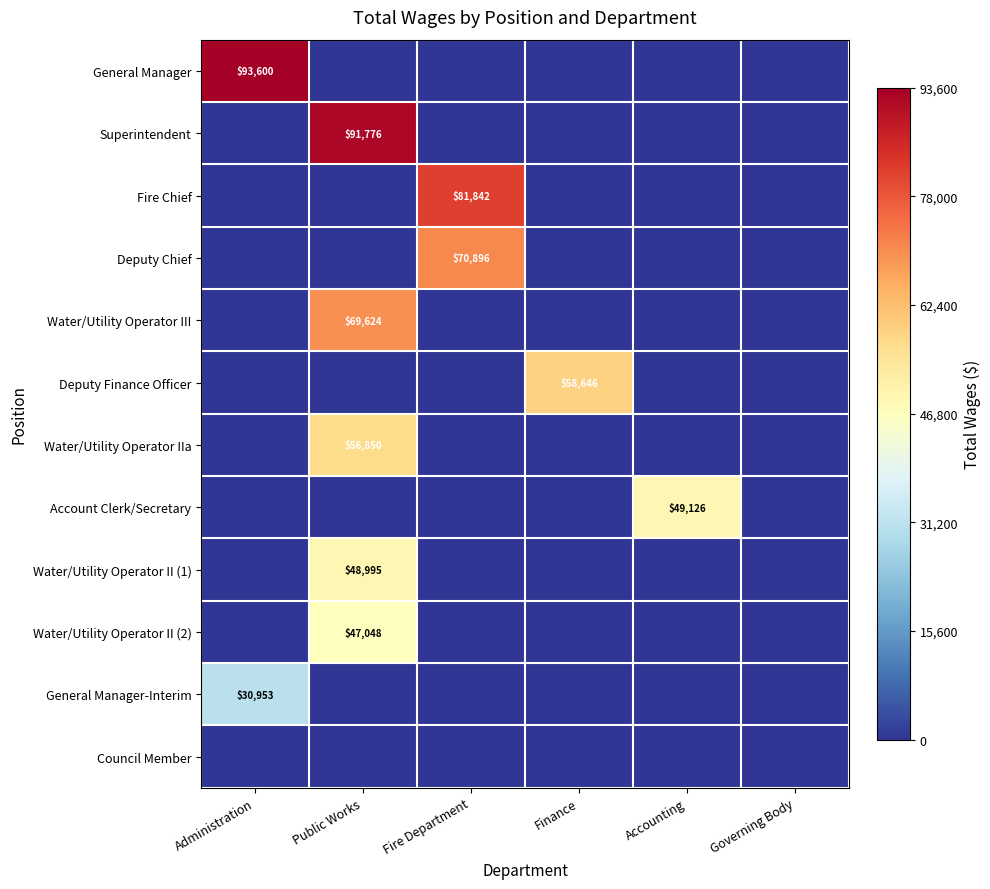

Which has a higher value, Fire Department or Finance?

Fire Department